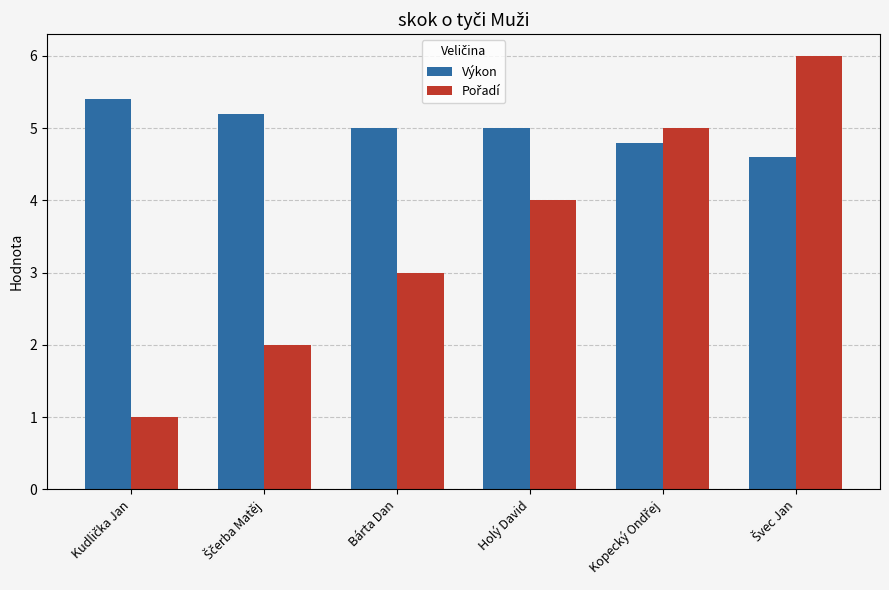

What is the difference between the highest and lowest values at Bárta Dan?

2.0